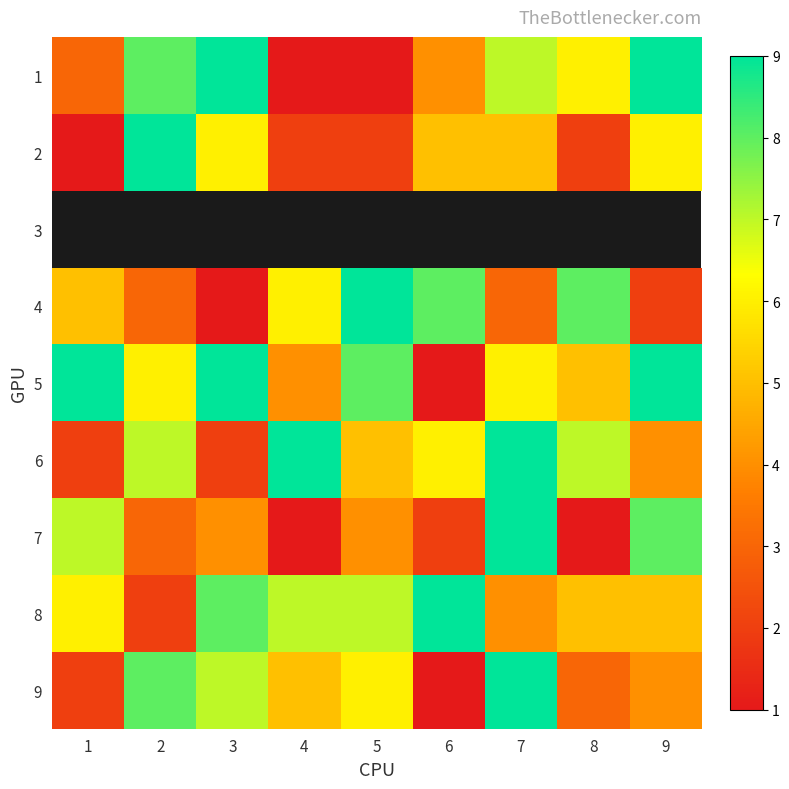

At which label is 4 closest to 5?

1